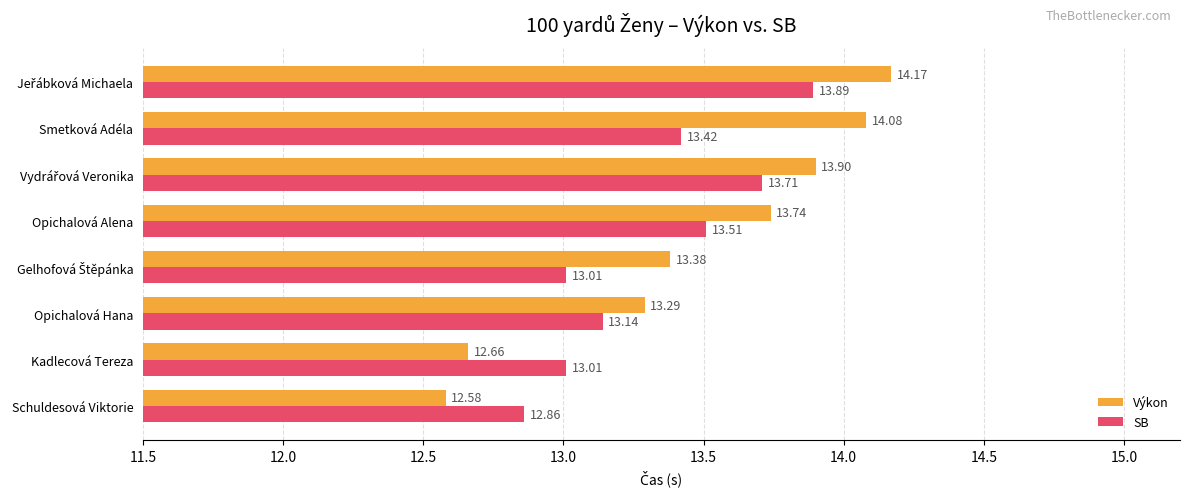

Which series has the largest range (max minus min)?

Výkon